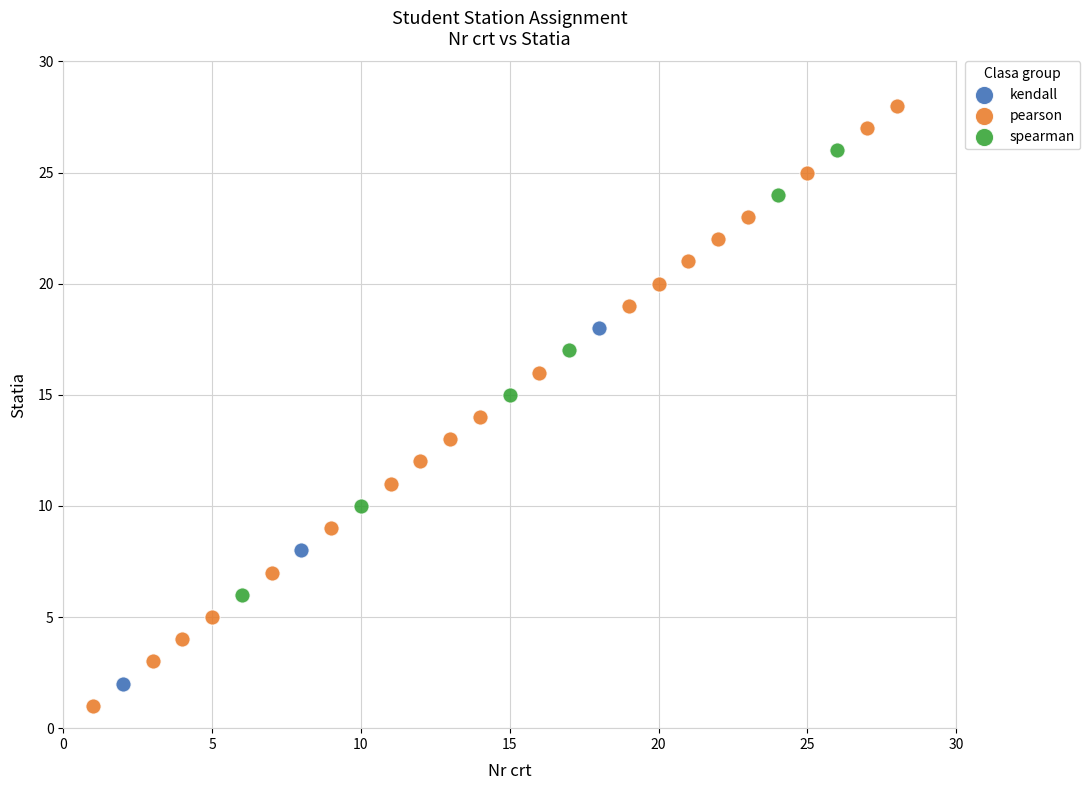

Which series has the widest spread of Y values?

pearson